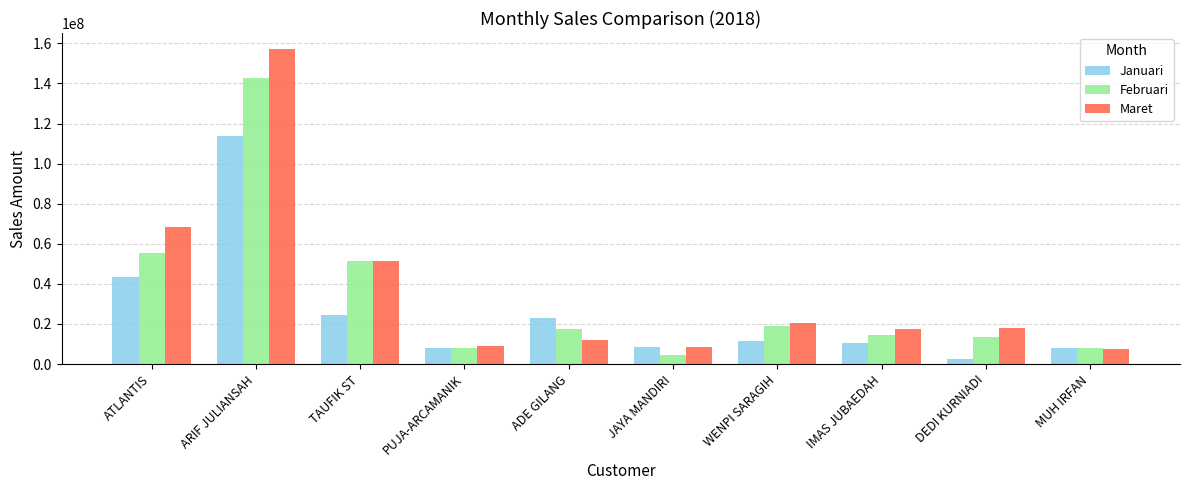

What is the smallest value displayed?

2369500